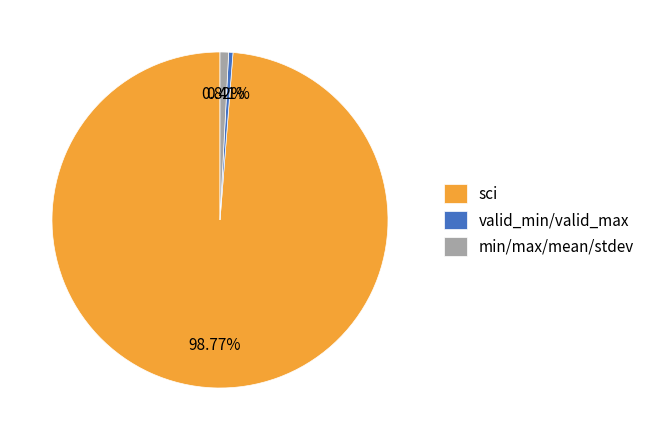

Is the sum of valid_min/valid_max and sci greater than half?

Yes